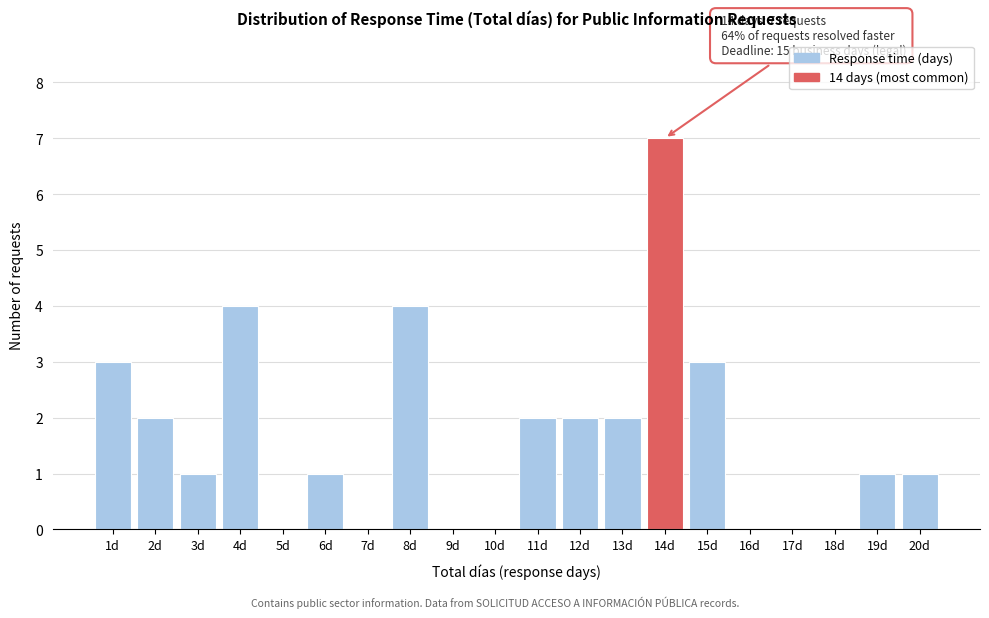

Reading right to left, extract all data points from this chart.

20d=1	19d=1	18d=0	17d=0	16d=0	15d=3	14d=7	13d=2	12d=2	11d=2	10d=0	9d=0	8d=4	7d=0	6d=1	5d=0	4d=4	3d=1	2d=2	1d=3